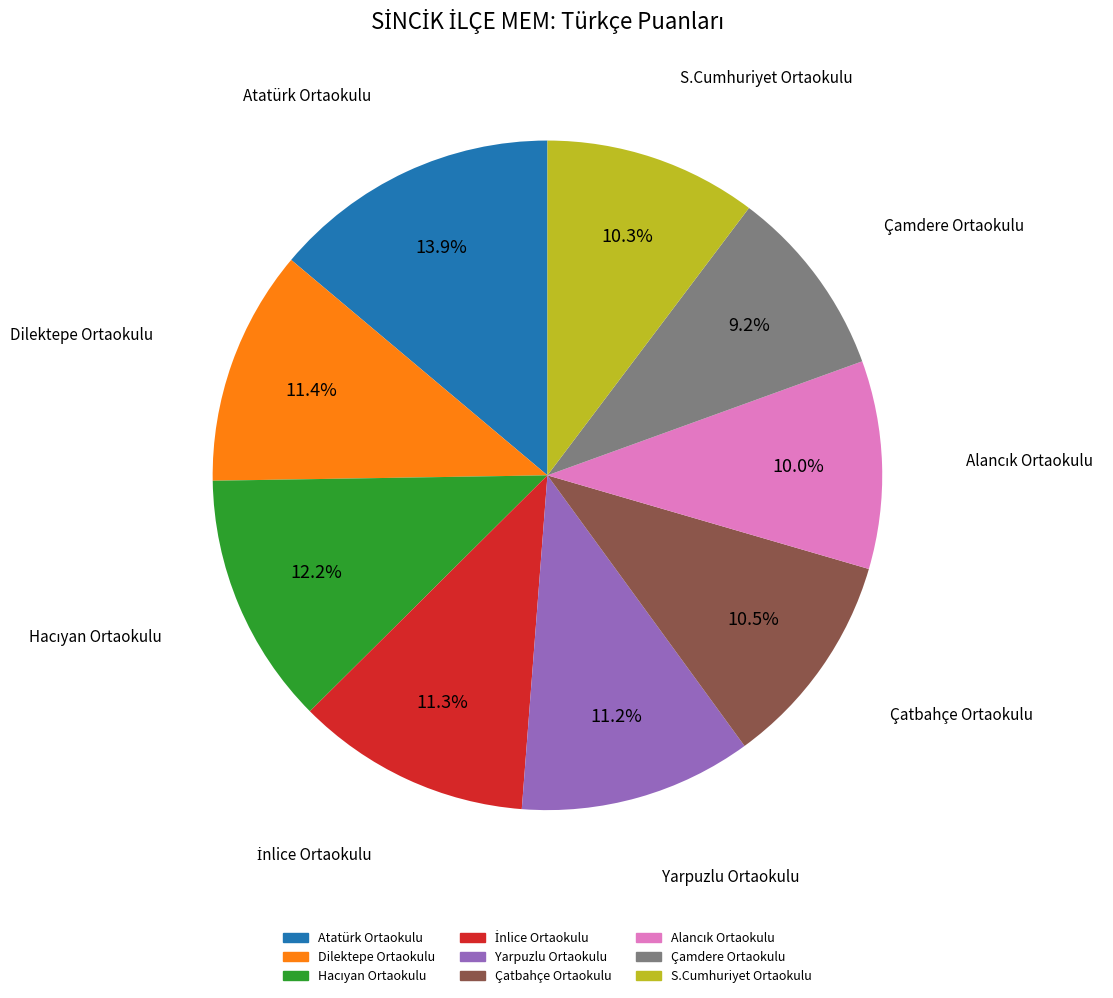

Which slice is the smallest?

Çamdere Ortaokulu